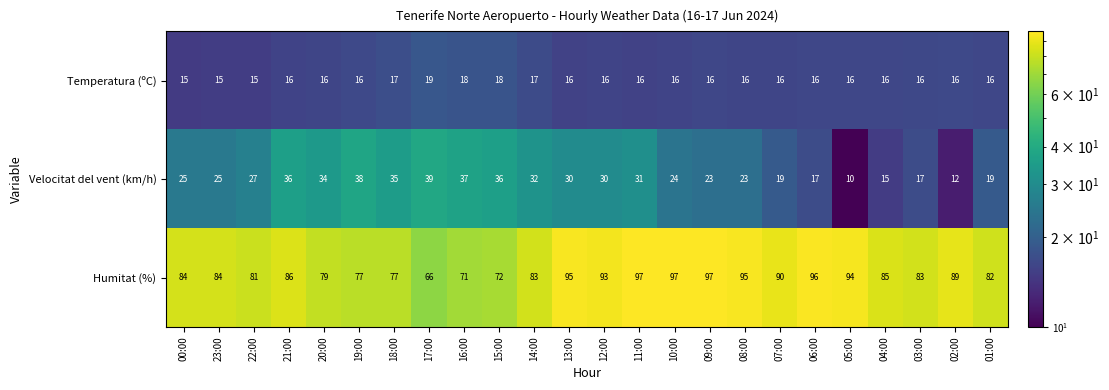

What is the difference between the second highest and second lowest values in the Velocitat del vent (km/h) series?

26